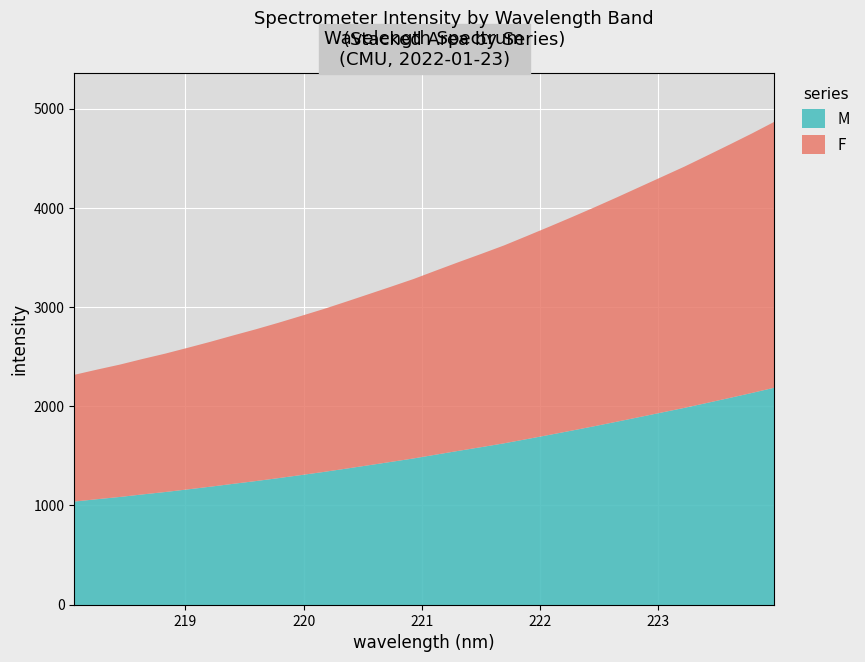

What is the ratio of the value at 15 to the value at 5?

1.3